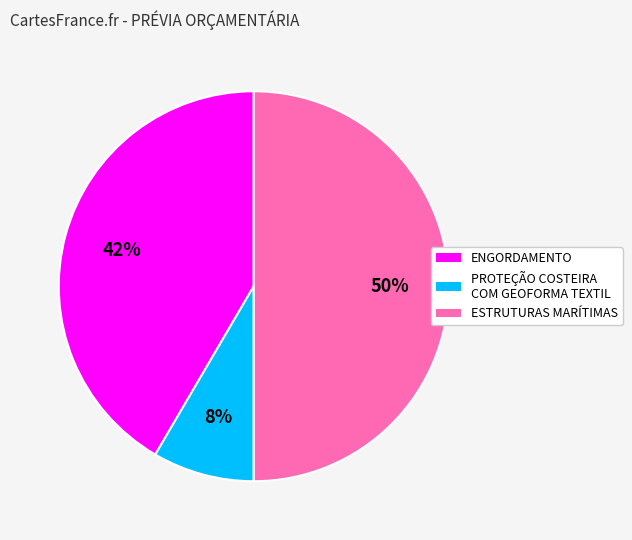

To the nearest percent, what is the difference between the PROTEÇÃO COSTEIRA COM GEOFORMA TEXTIL and ESTRUTURAS MARÍTIMAS slice percentages?

42%